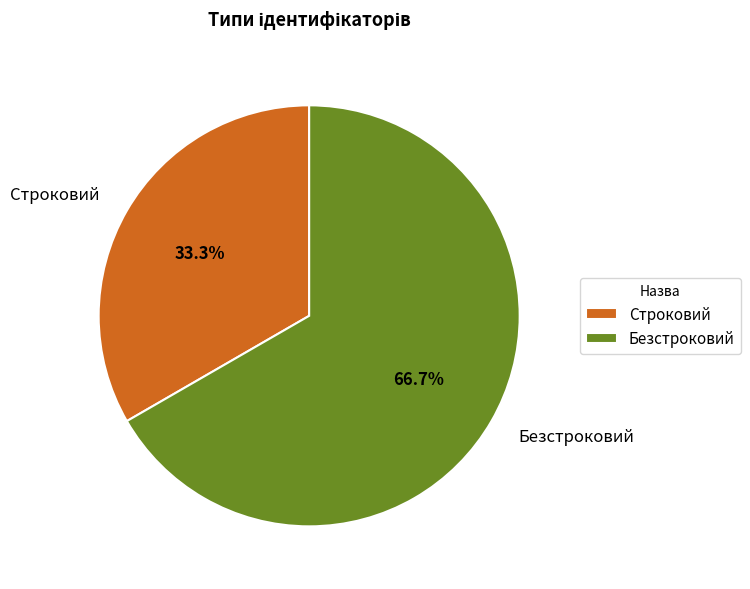

Rank the categories by value from highest to lowest.

Безстроковий, Строковий